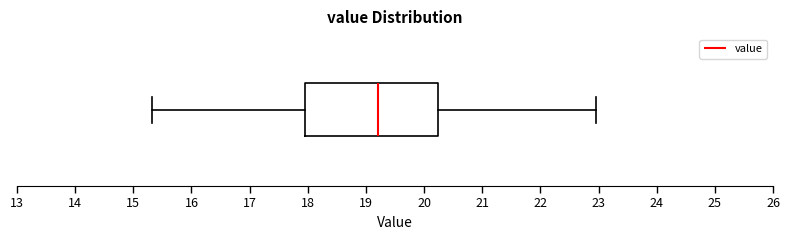

Where does the left whisker of the box end on the x-axis? The values are not printed on the chart, so give them approximately, as read against the axis.

15.3